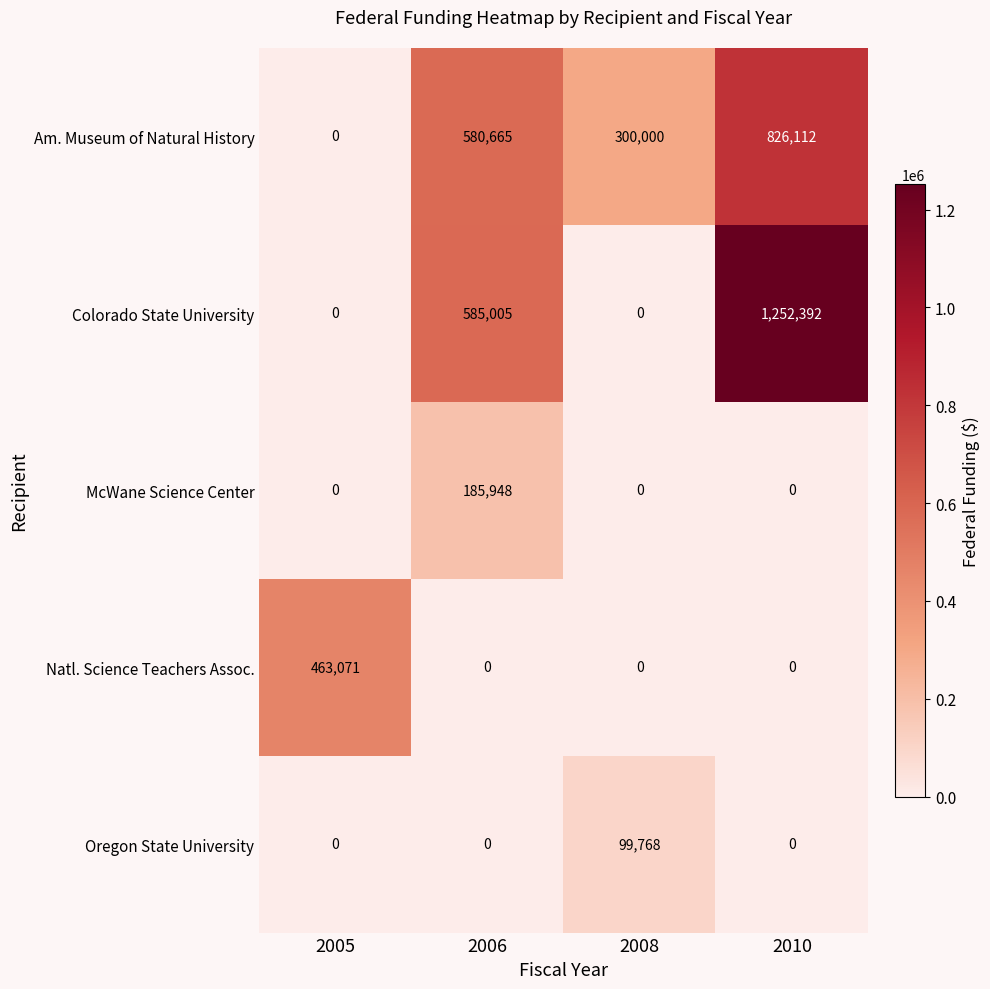

Reading right to left, what are all the values shown in this chart?

Am. Museum of Natural History: 2010=826112	2008=300000	2006=580665	2005=0
Colorado State University: 2010=1252392	2008=0	2006=585005	2005=0
McWane Science Center: 2010=0	2008=0	2006=185948	2005=0
Natl. Science Teachers Assoc.: 2010=0	2008=0	2006=0	2005=463071
Oregon State University: 2010=0	2008=99768	2006=0	2005=0